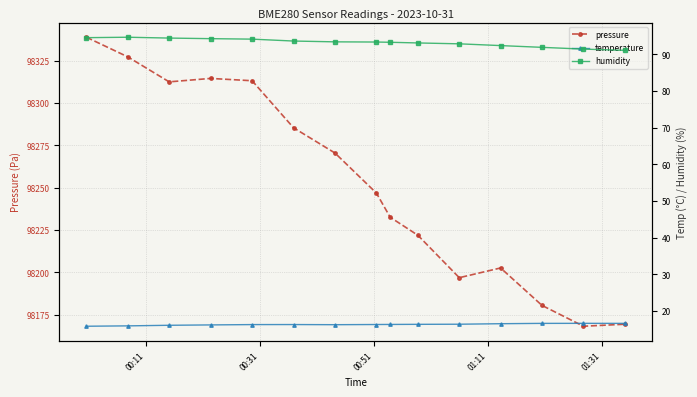

What is the lowest value of the pressure series?

98168.1